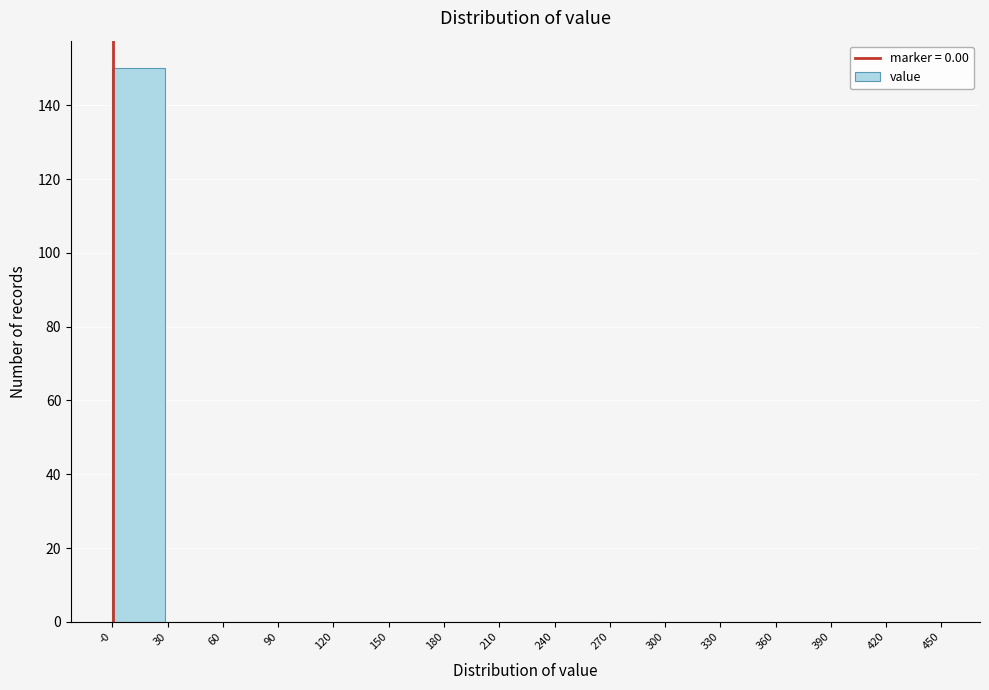

What is the height of the bar covering -0 to 30 on the x-axis? The values are not printed on the chart, so give them approximately, as read against the axis.

150